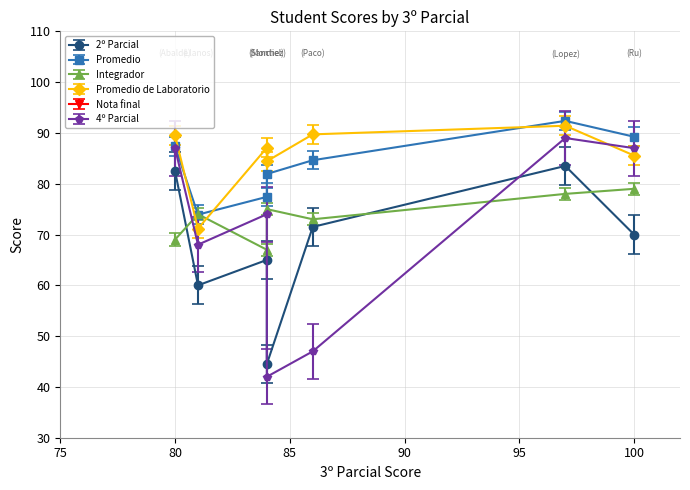

How many lines are shown in the chart?

6